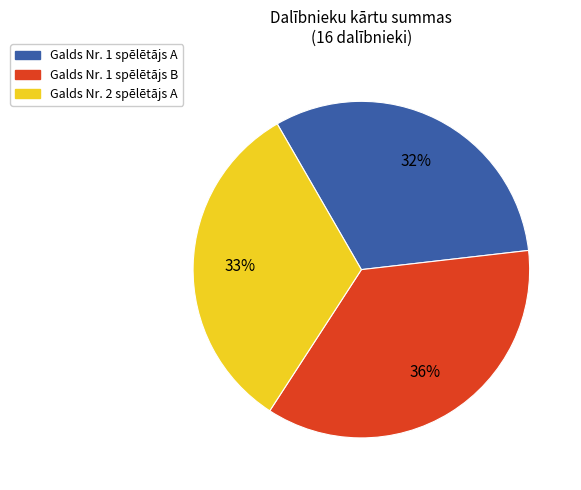

How many slices are in this pie chart?

3